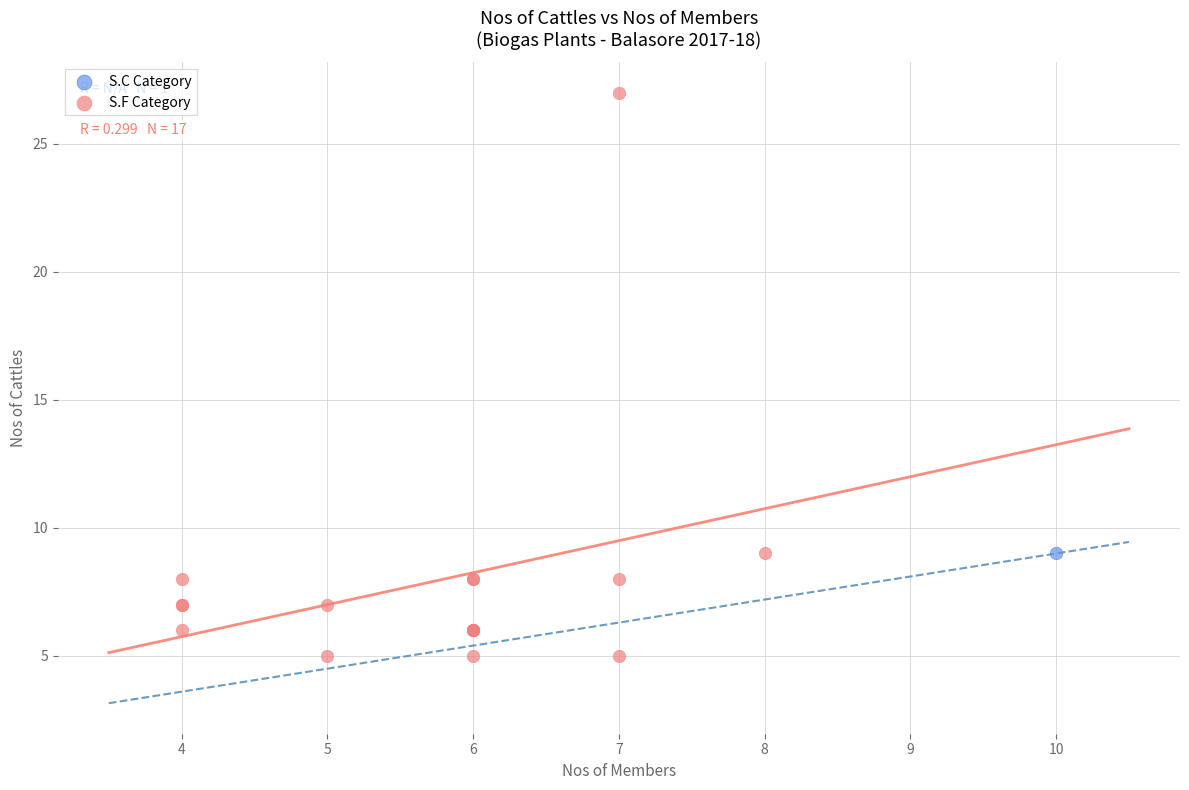

What are all the series names shown in the legend?

S.C Category, S.F Category